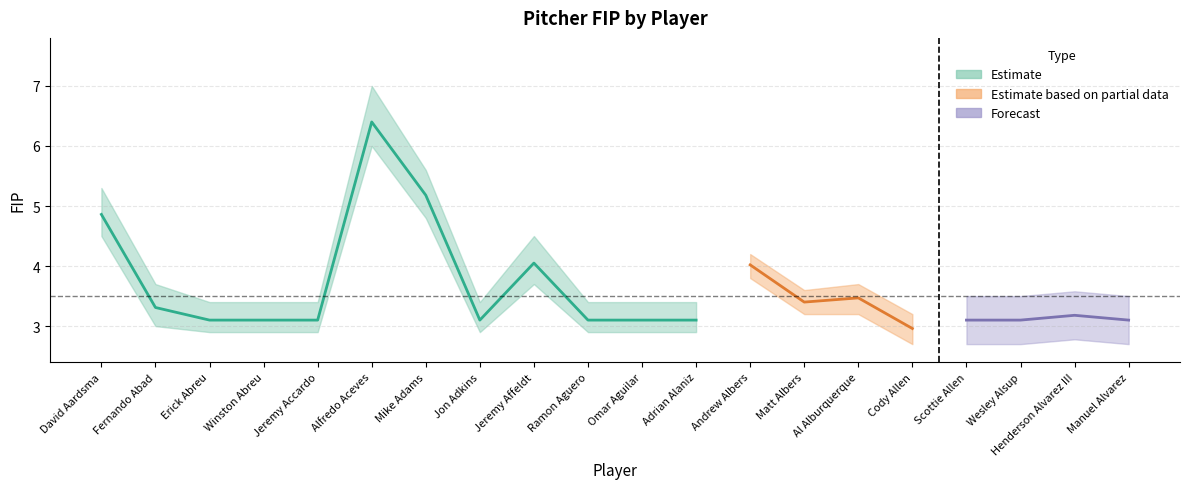

Where is the data nearest to the value 4?

Andrew Albers